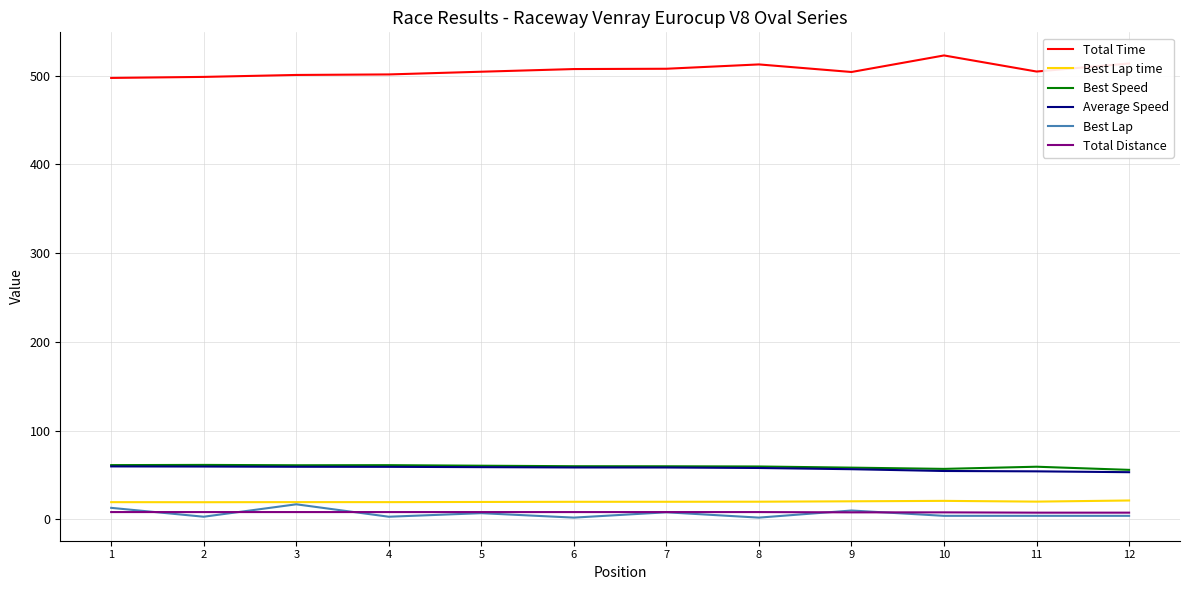

What is the sum of all Total Time values?

6076.3